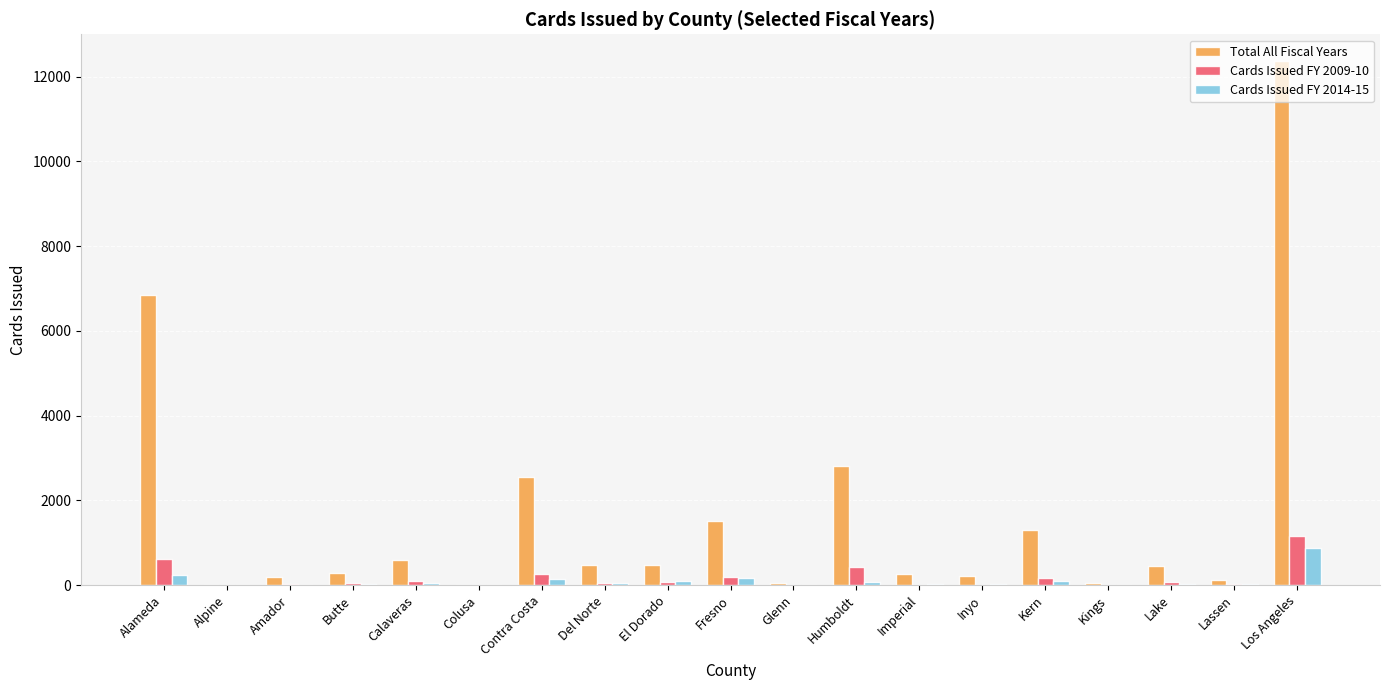

Which series has the largest total across all categories?

Total All Fiscal Years